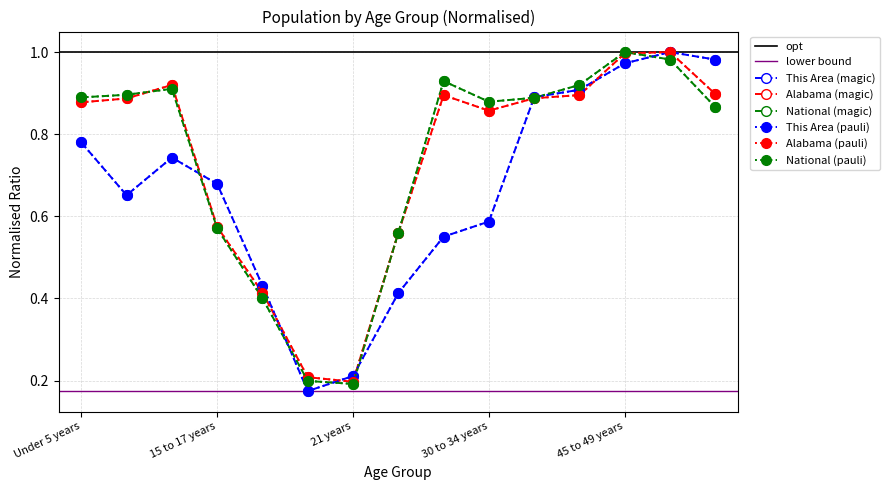

What value does the National series have at 15 to 17 years?

0.6